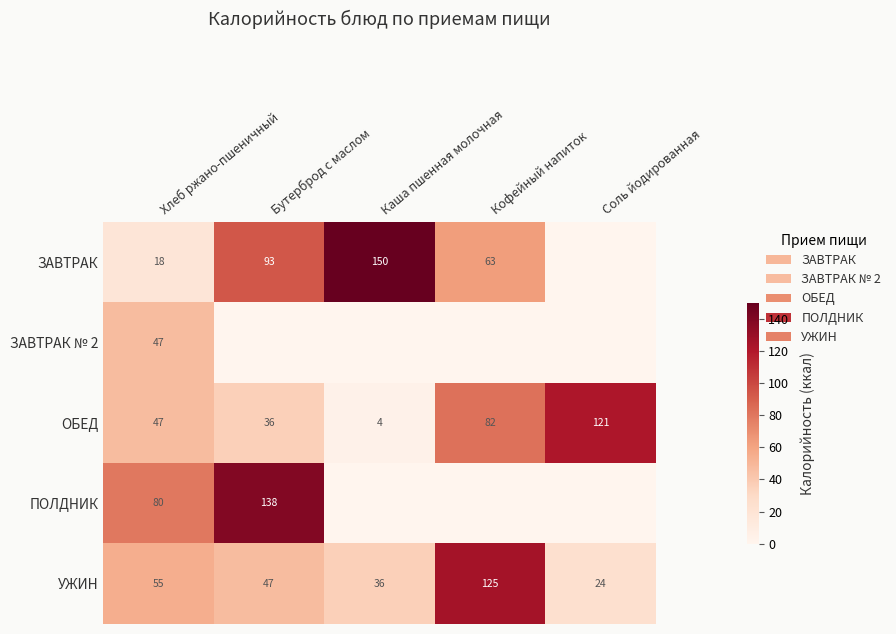

At which label does УЖИН first exceed 47?

Хлеб ржано-пшеничный